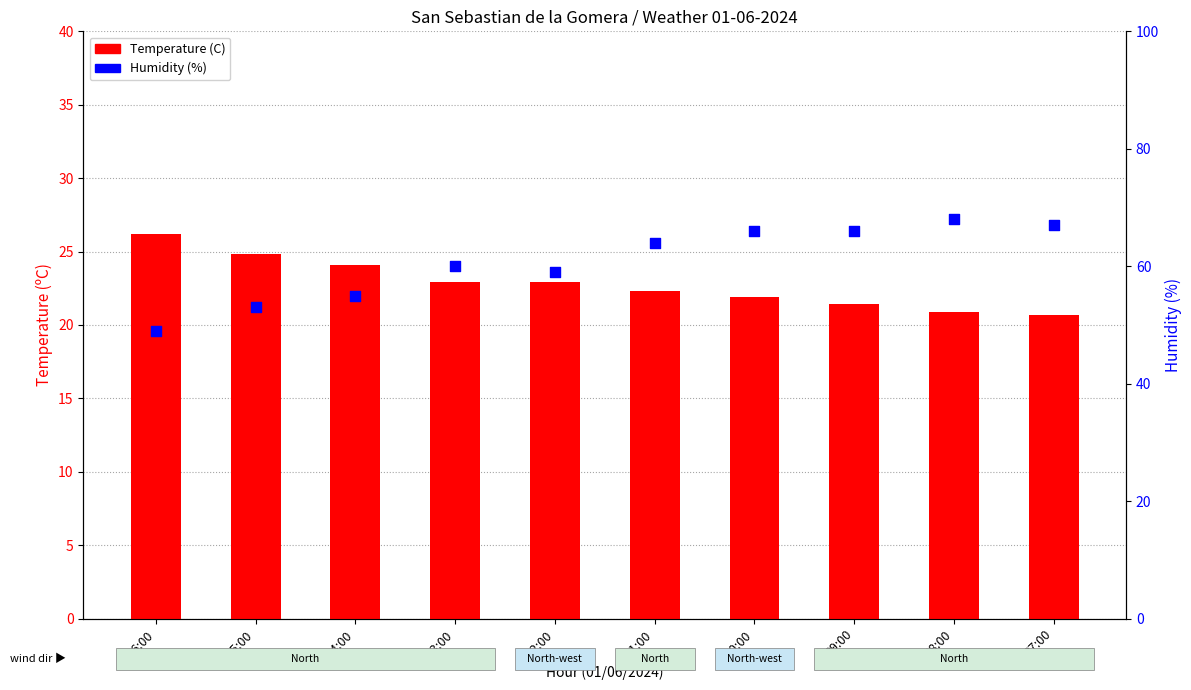

Which series contains the highest Y value?

Humidity (%)